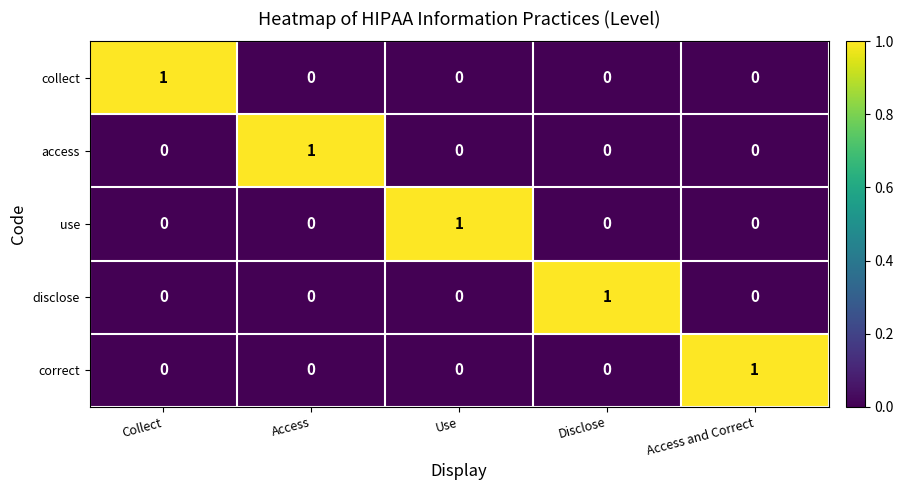

At which label does access reach its peak?

Access